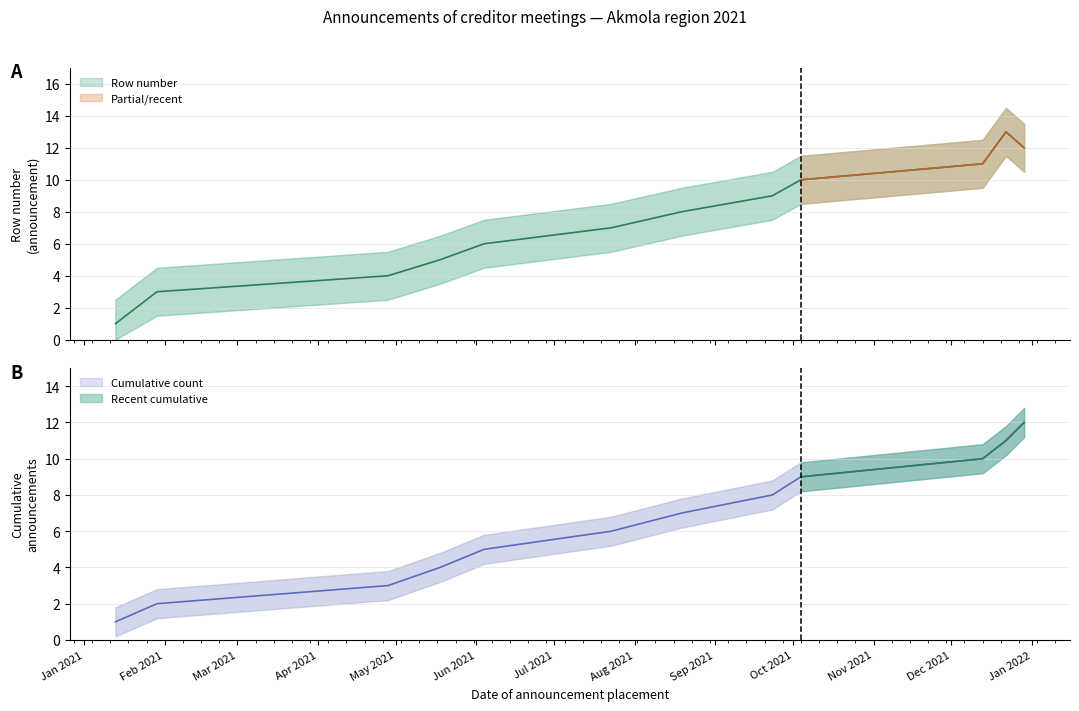

What is the label of the 11th point from the left?

2021-12-22